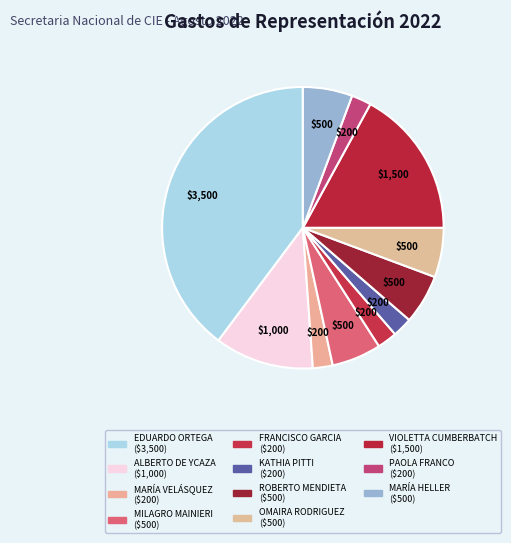

Count the number of slices in the pie.

11